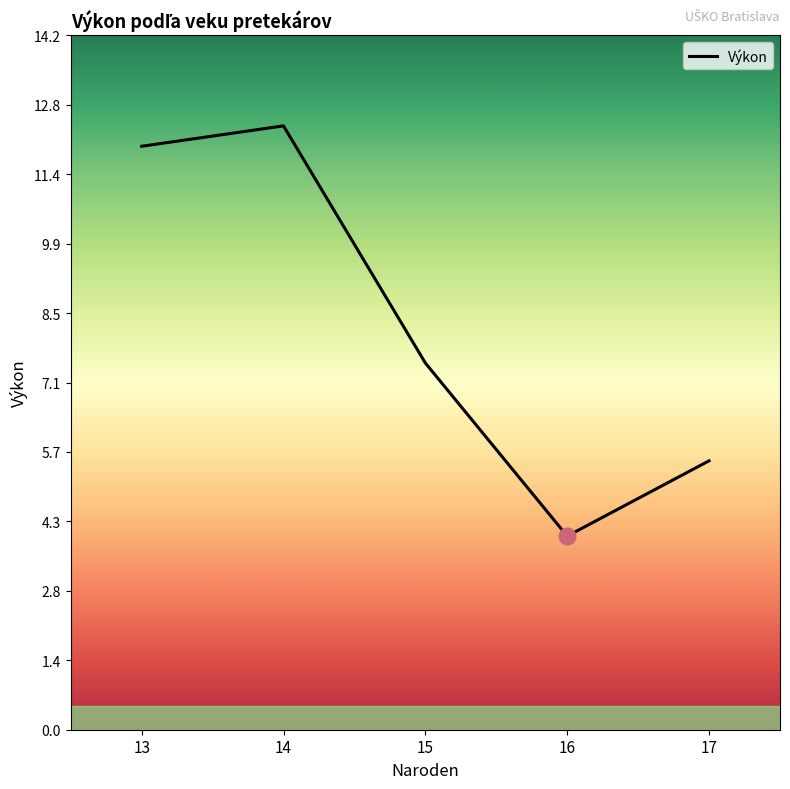

Which label corresponds to the smallest value in the chart?

16